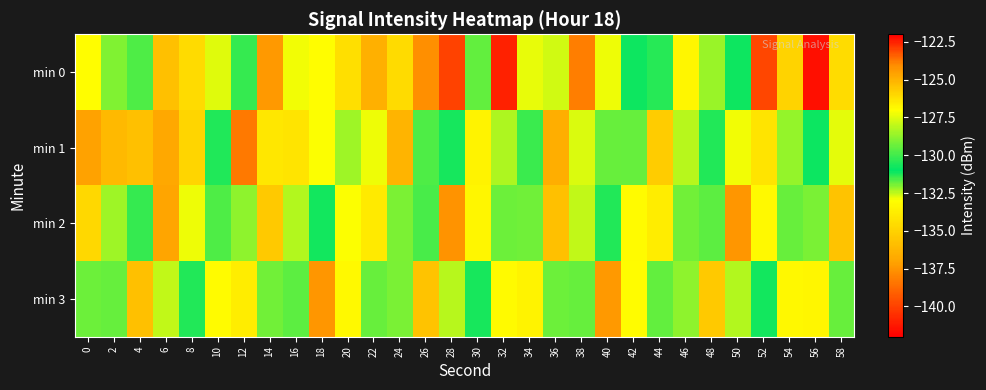

At which category is the sum across all series the highest?

6